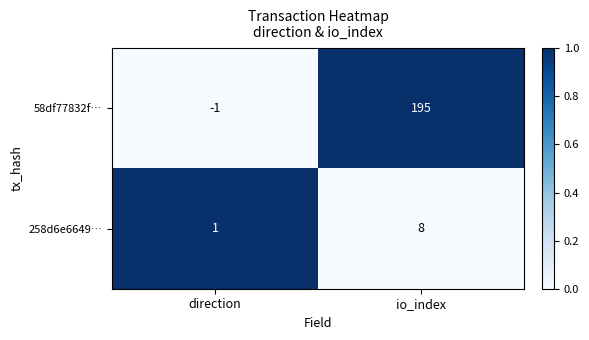

Is it true that 258d6e6649… equals 1 at direction?

True